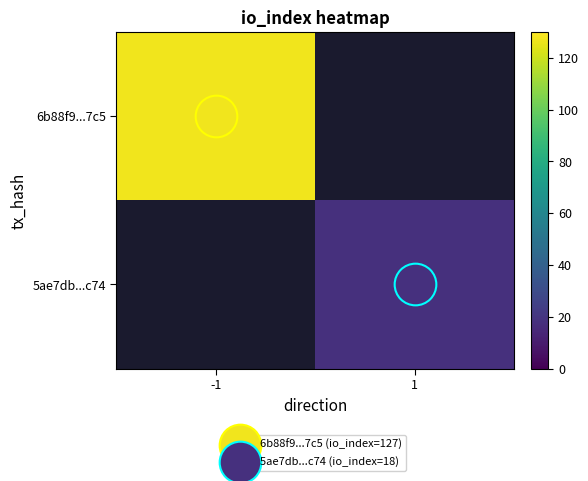

How many data points in 5ae7db...c74 are less than 18?

1